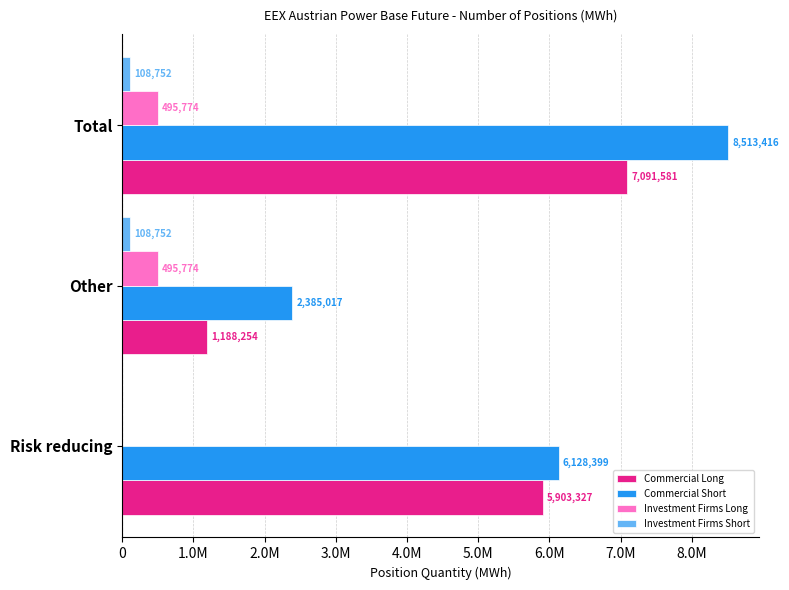

What are all the series names shown in the legend?

Commercial Long, Commercial Short, Investment Firms Long, Investment Firms Short